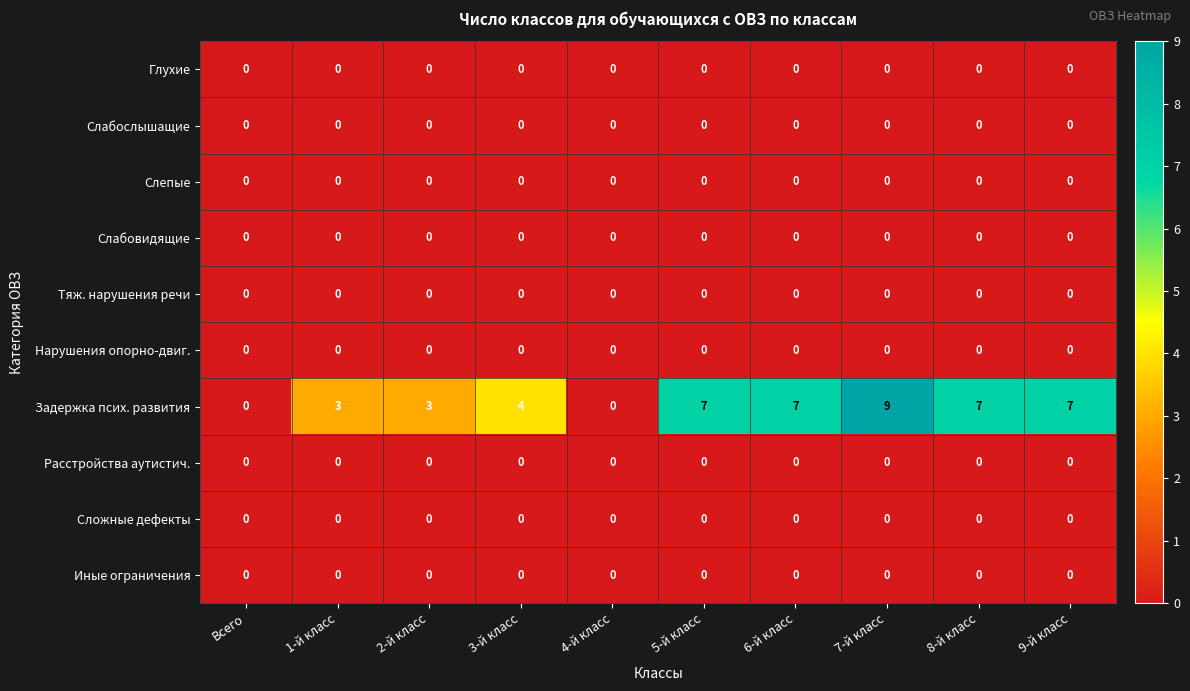

Which series has the widest spread of values?

Задержка псих. развития